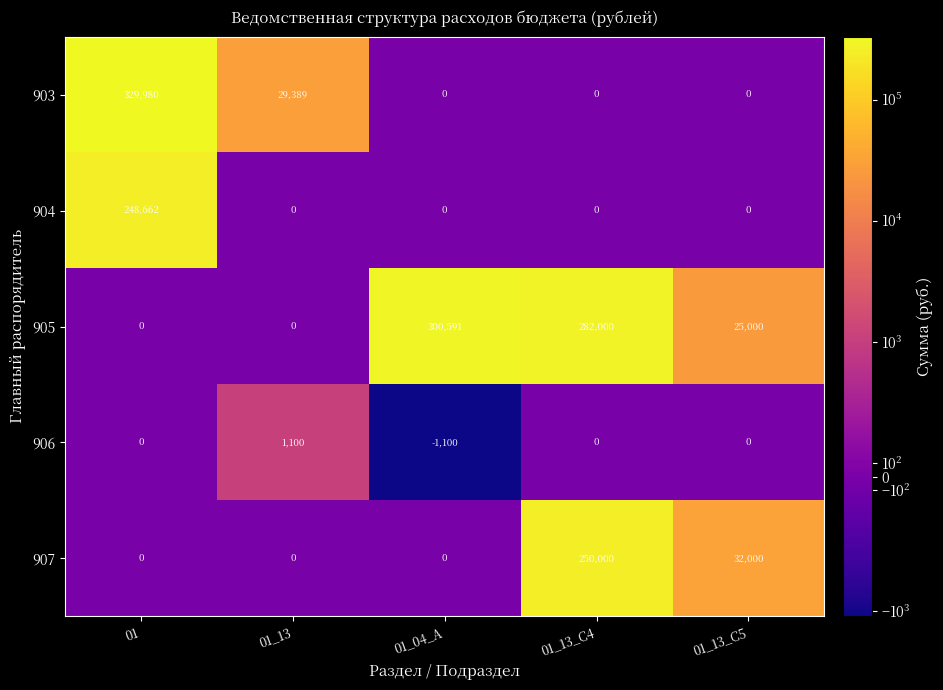

Which series changed the most between 01_13 and 01_13_C5?

907